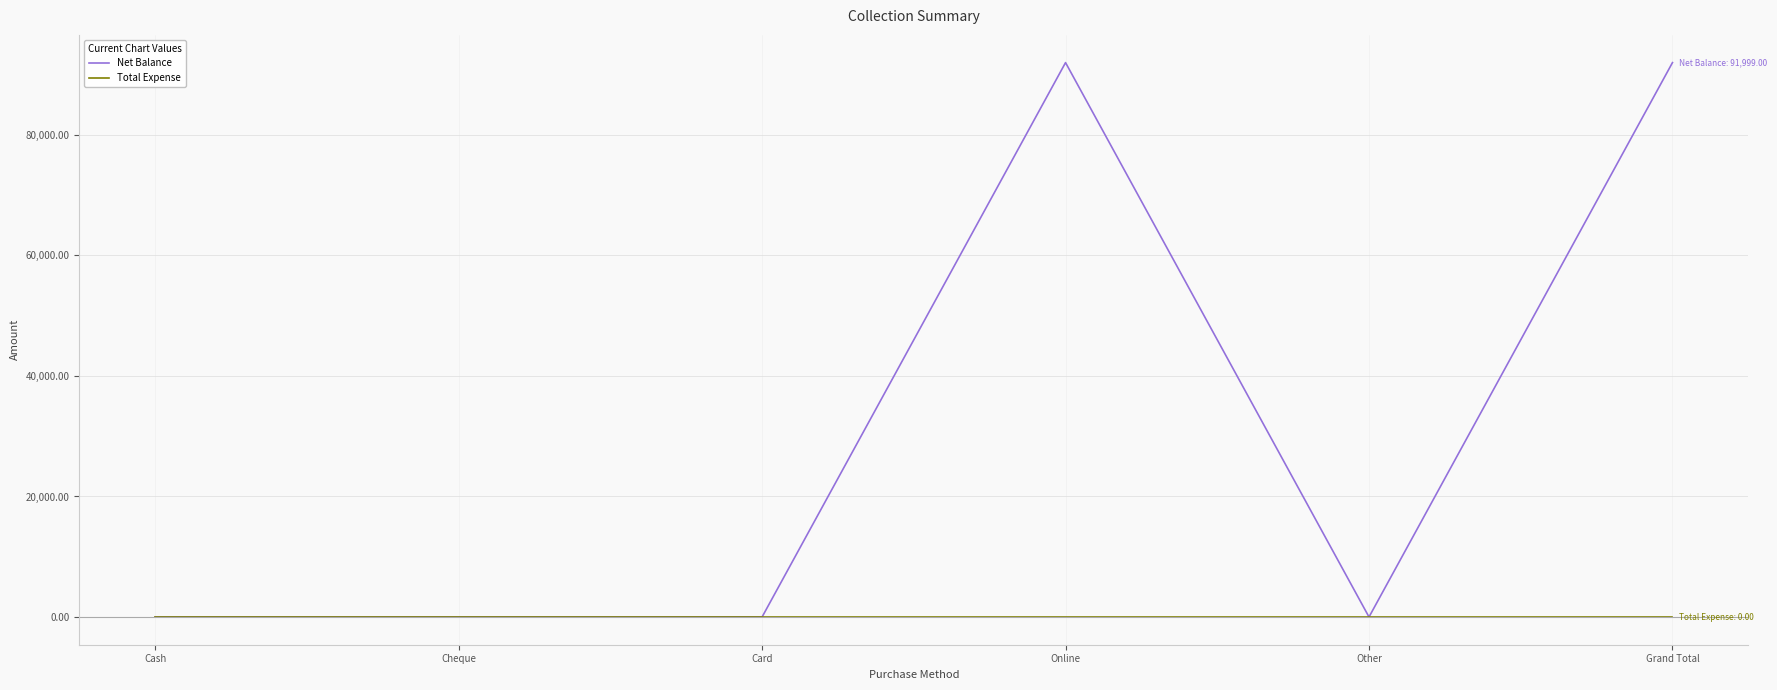

True or false: Net Balance has a value of 29585 at Online.

False